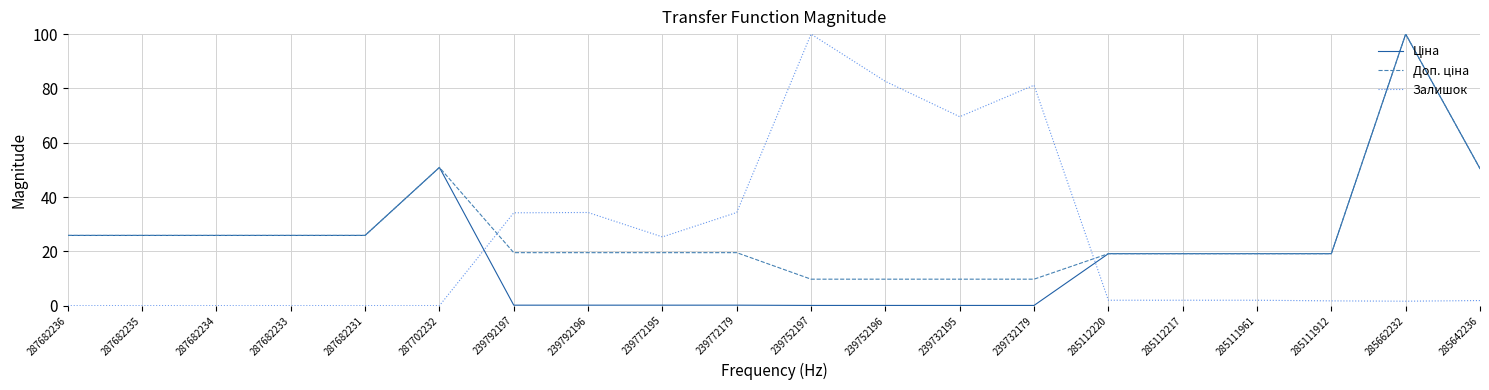

What is the total value across all series at 287682236?

51.8